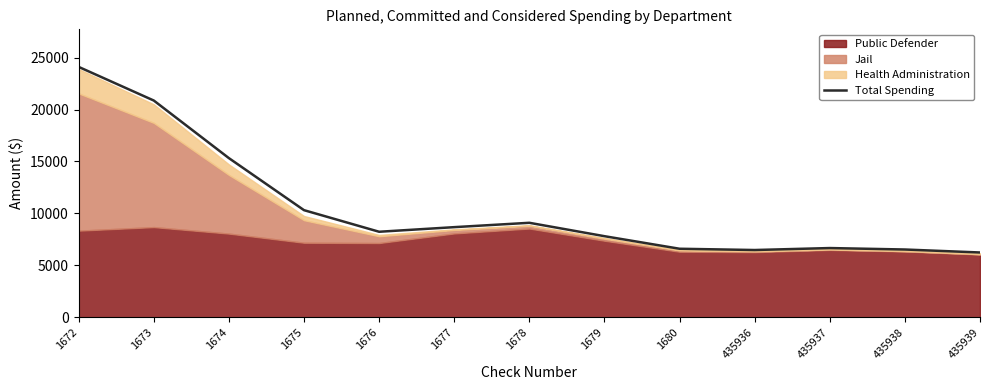

What is the ratio of the value at 435938 to the value at 1674?

0.4